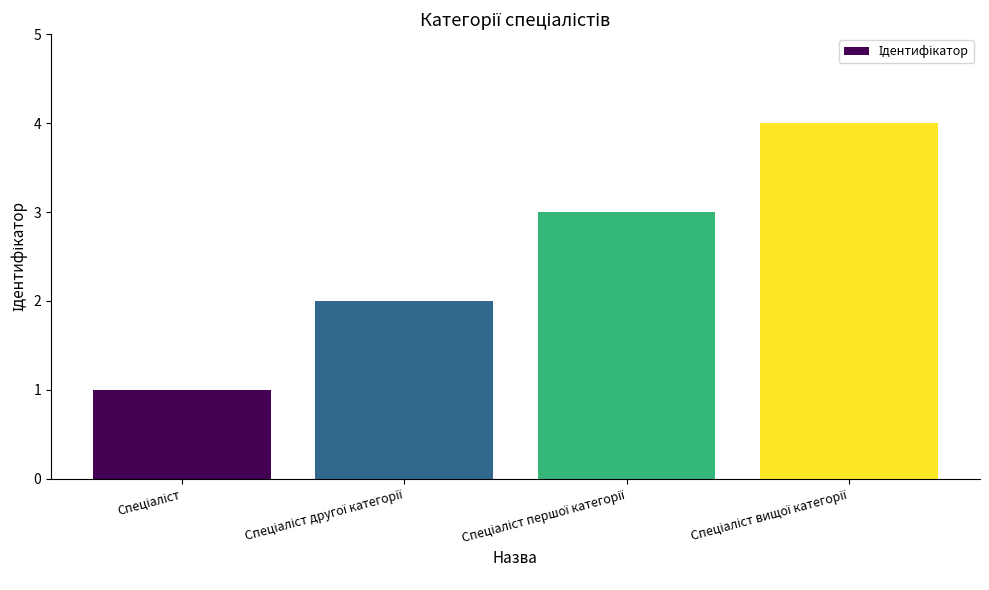

What is the value of the 3rd bar from the left?

3